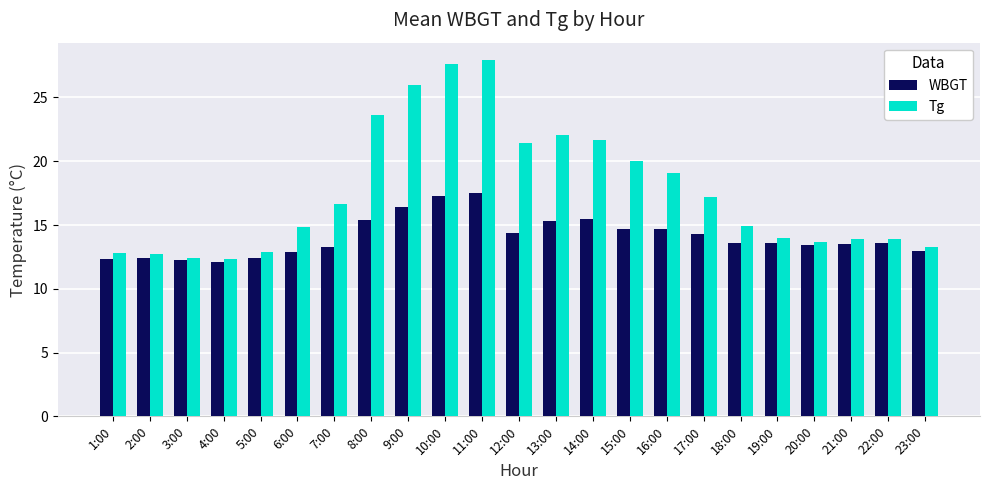

What is the value of the Tg bar at the 21st from the left?

13.9